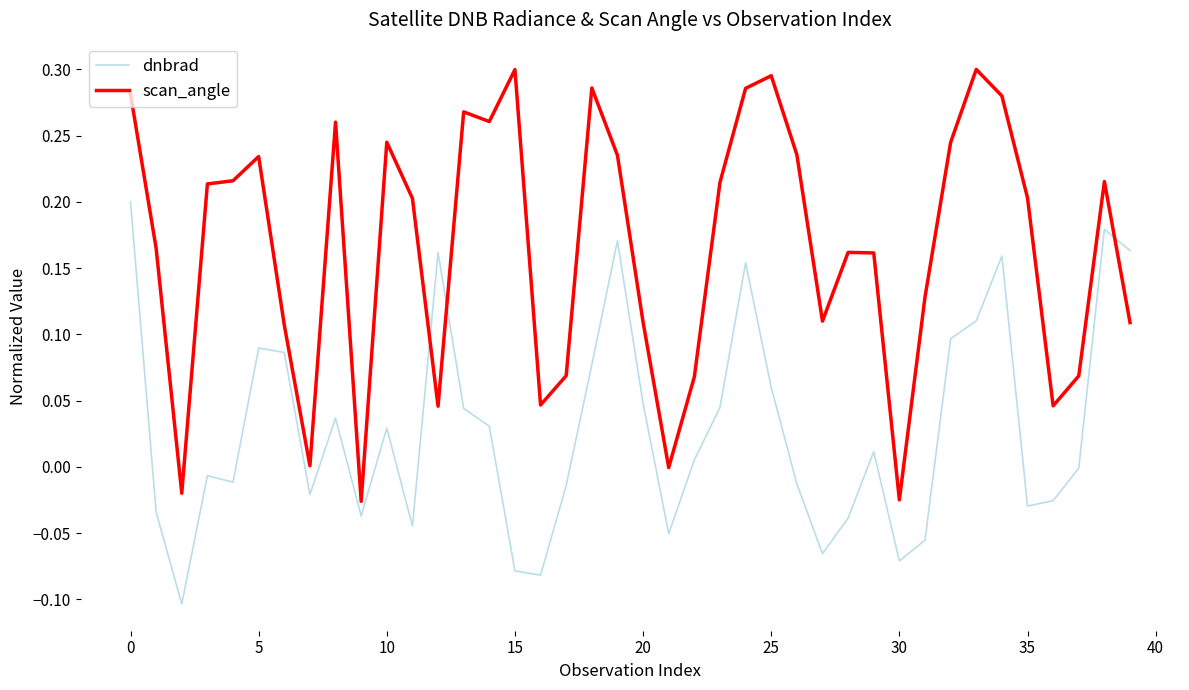

Which series ends up on top after the final intersection of scan_angle and dnbrad?

dnbrad